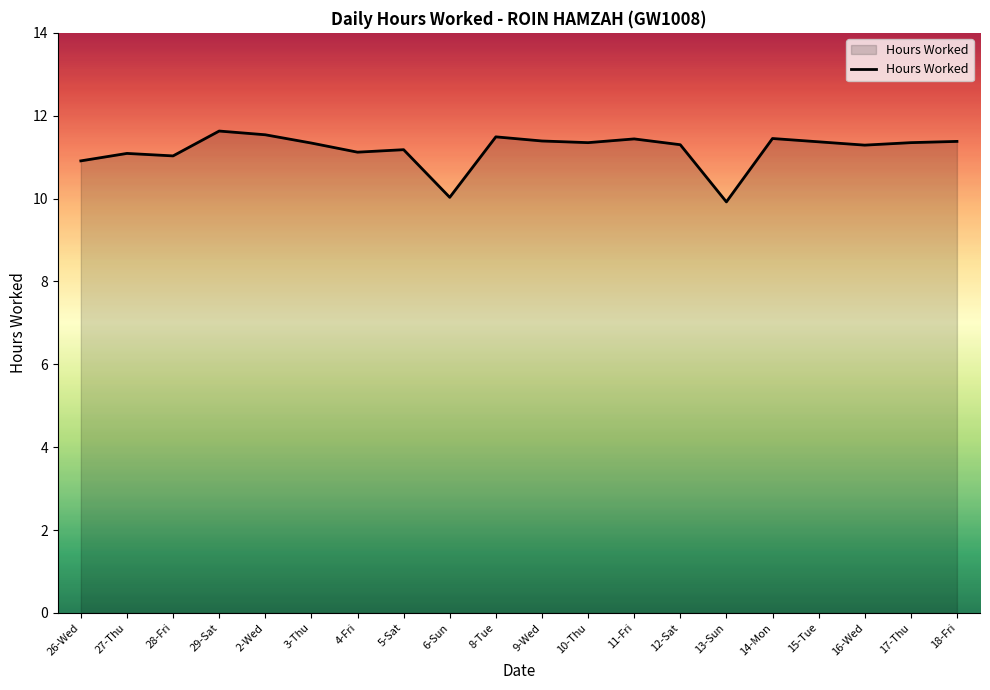

True or false: there are more than 1 points higher than both neighbors.

True